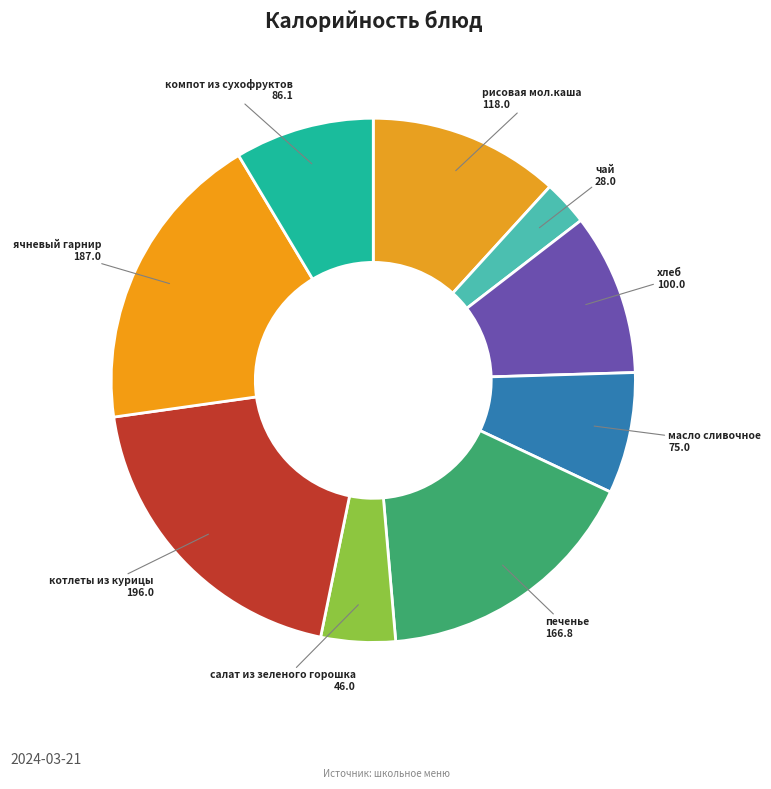

Combined, do печенье and салат из зеленого горошка account for over 50%?

No